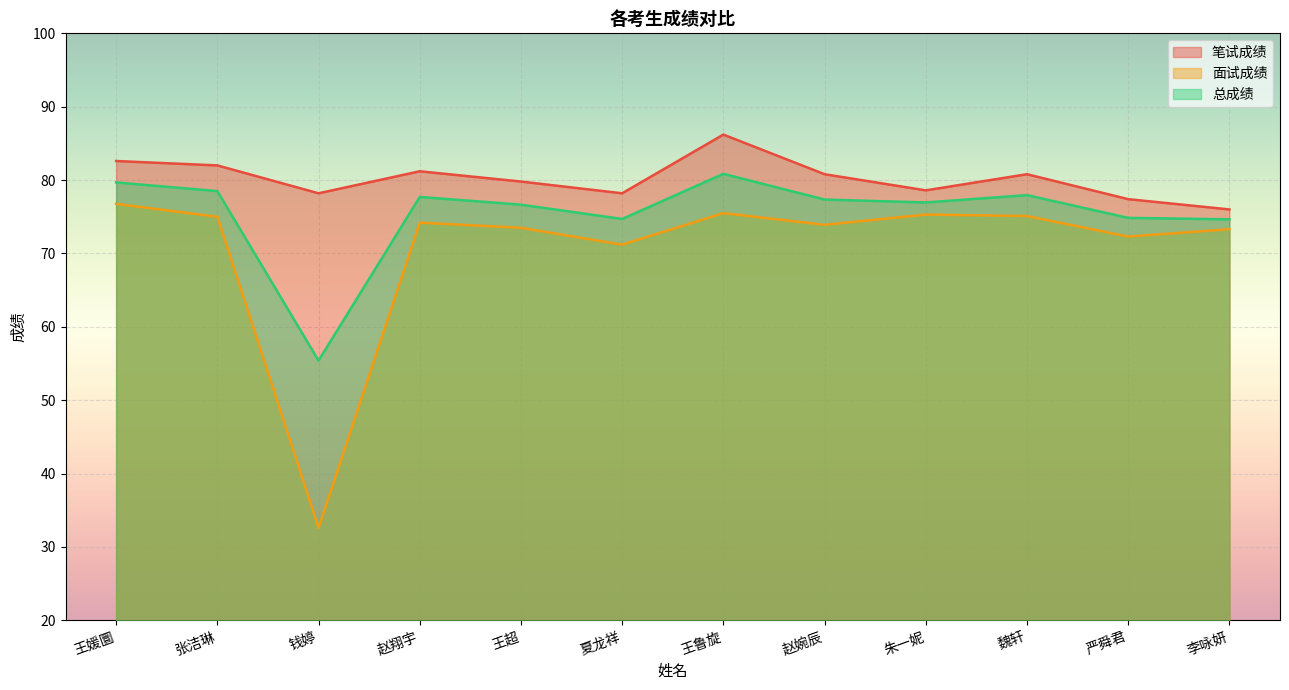

Reading left to right, transcribe all the data shown in this chart.

笔试成绩: 82.6	82.0	78.2	81.2	79.8	78.2	86.2	80.8	78.6	80.8	77.4	76.0
面试成绩: 76.8	75.0	32.6	74.2	73.5	71.2	75.5	73.9	75.3	75.1	72.3	73.3
总成绩: 79.7	78.5	55.4	77.7	76.7	74.7	80.8	77.3	77.0	78.0	74.8	74.7